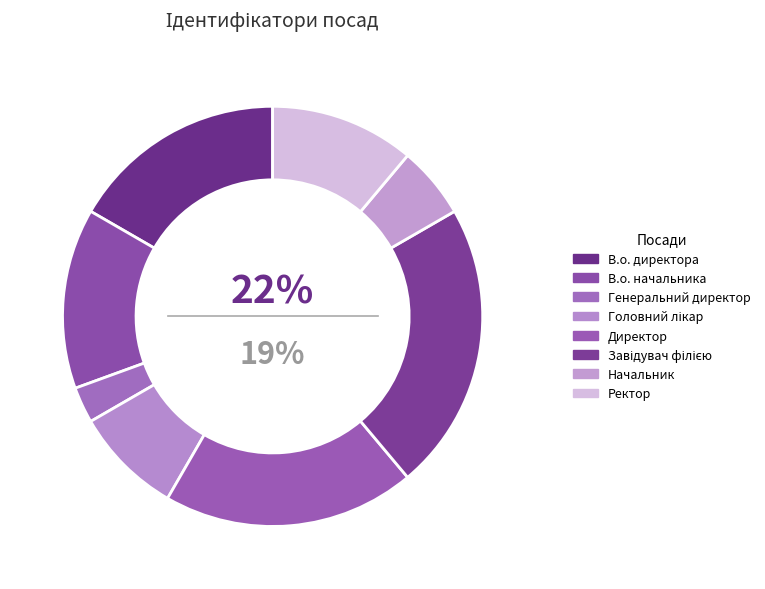

What is the change in value from В.о. начальника to Директор?

+2